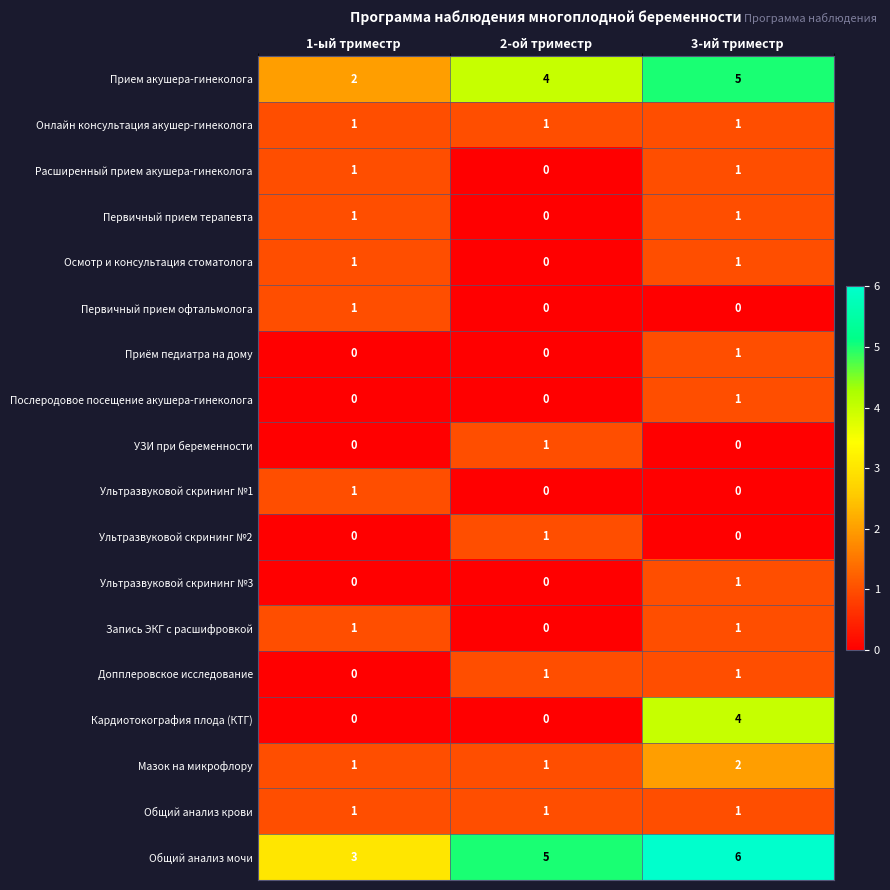

Count the number of categories in the chart.

3